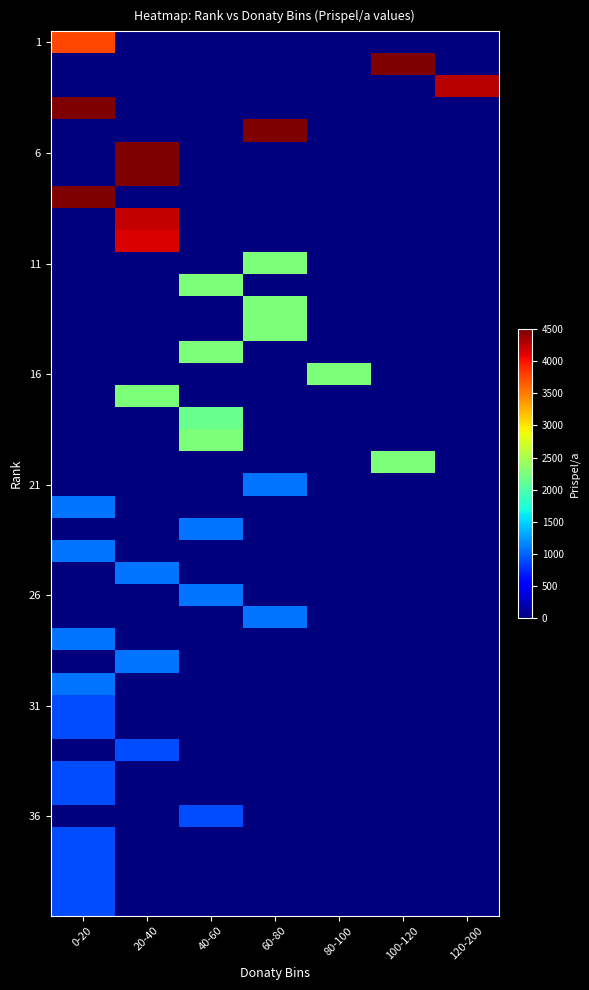

At how many categories does at least one series exceed 676?

7